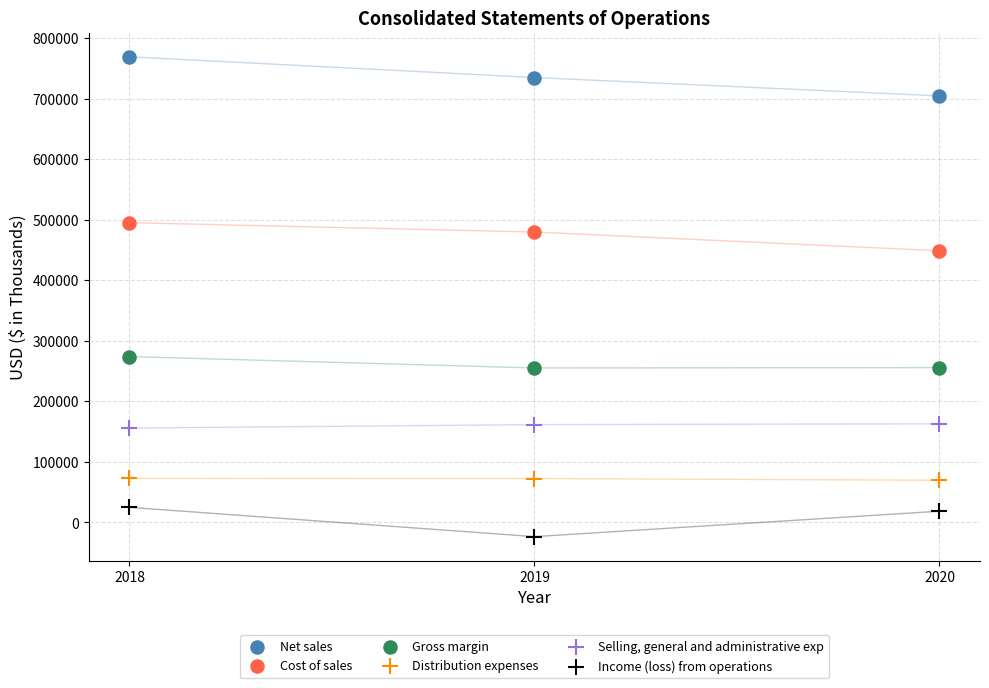

Which series reaches the minimum Y coordinate?

Income (loss) from operations